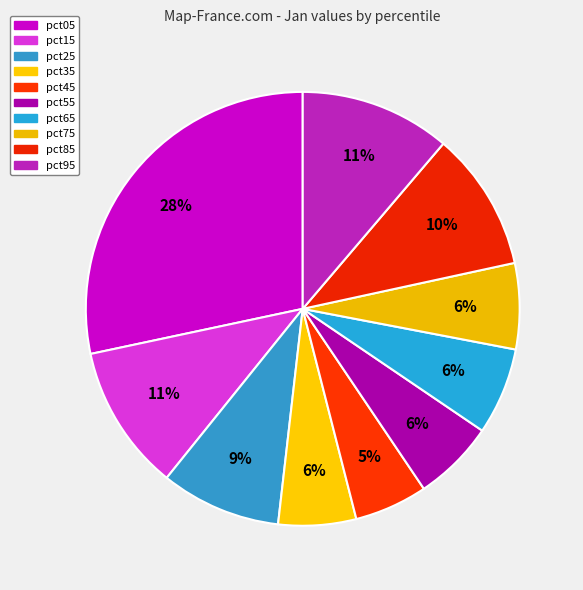

Count the number of slices in the pie.

10